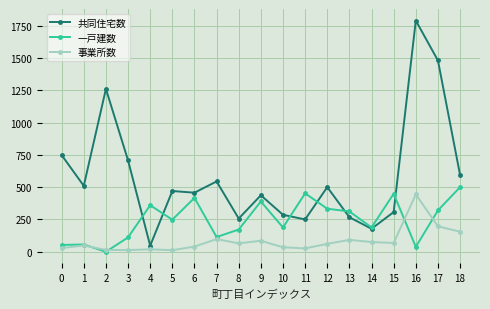

What is the sum of all 事業所数 values?

1576